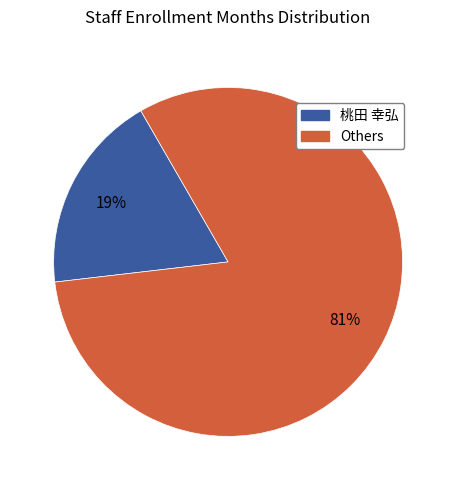

To the nearest percent, what is the average slice percentage?

50%